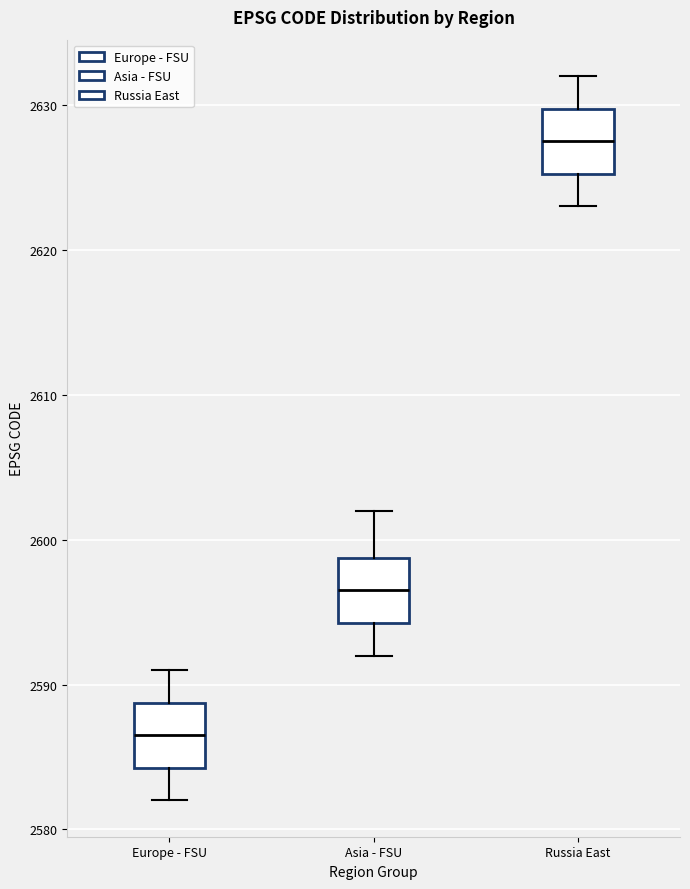

Reading left to right, read every box against the y-axis: the position of its median line, the range the box covers, and the ends of its whiskers. The values are not printed on the chart, so give them approximately, as read against the axis.

Europe - FSU: median 2587, box 2584 to 2589, whiskers 2582 to 2591
Asia - FSU: median 2597, box 2594 to 2599, whiskers 2592 to 2602
Russia East: median 2628, box 2625 to 2630, whiskers 2623 to 2632